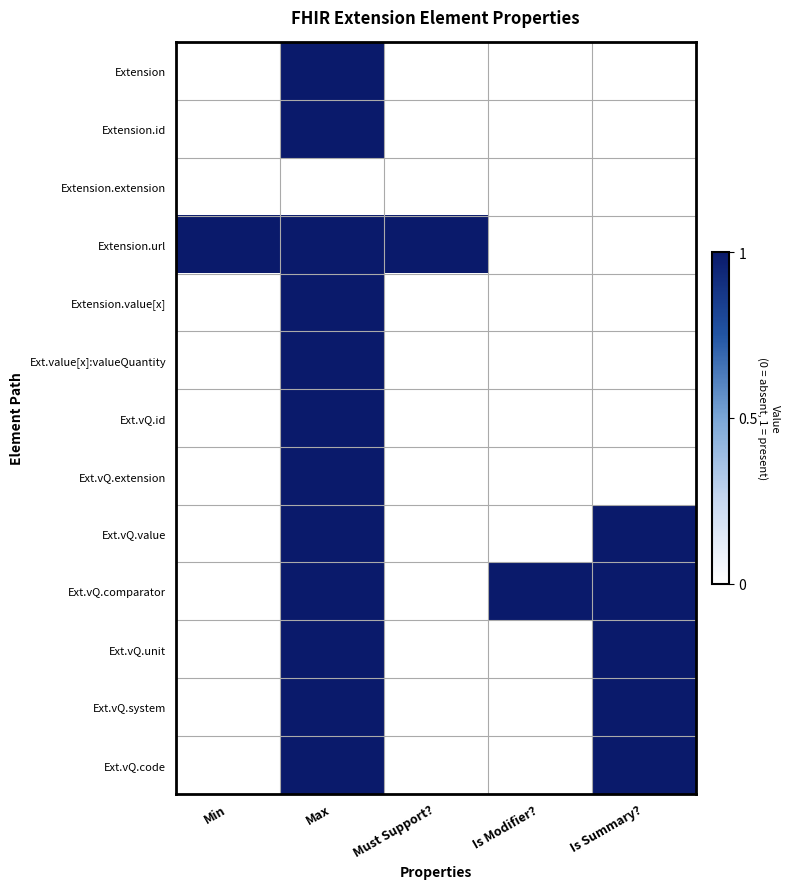

List the series in order of their peak value, highest first.

Extension, Extension.id, Extension.url, Extension.value[x], Ext.value[x]:valueQuantity, Ext.vQ.id, Ext.vQ.extension, Ext.vQ.value, Ext.vQ.comparator, Ext.vQ.unit, Ext.vQ.system, Ext.vQ.code, Extension.extension